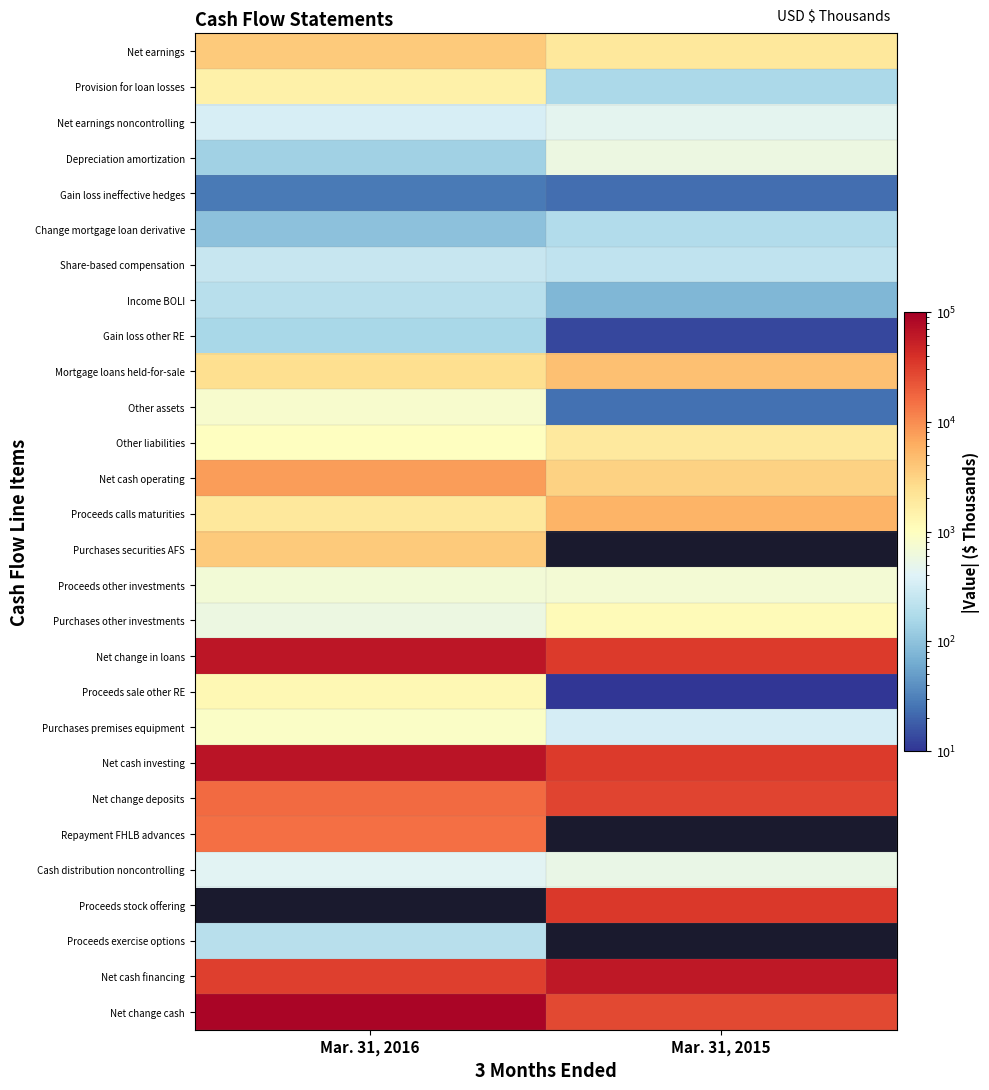

Is it true that Purchases premises equipment equals 332.0 at Mar. 31, 2015?

True